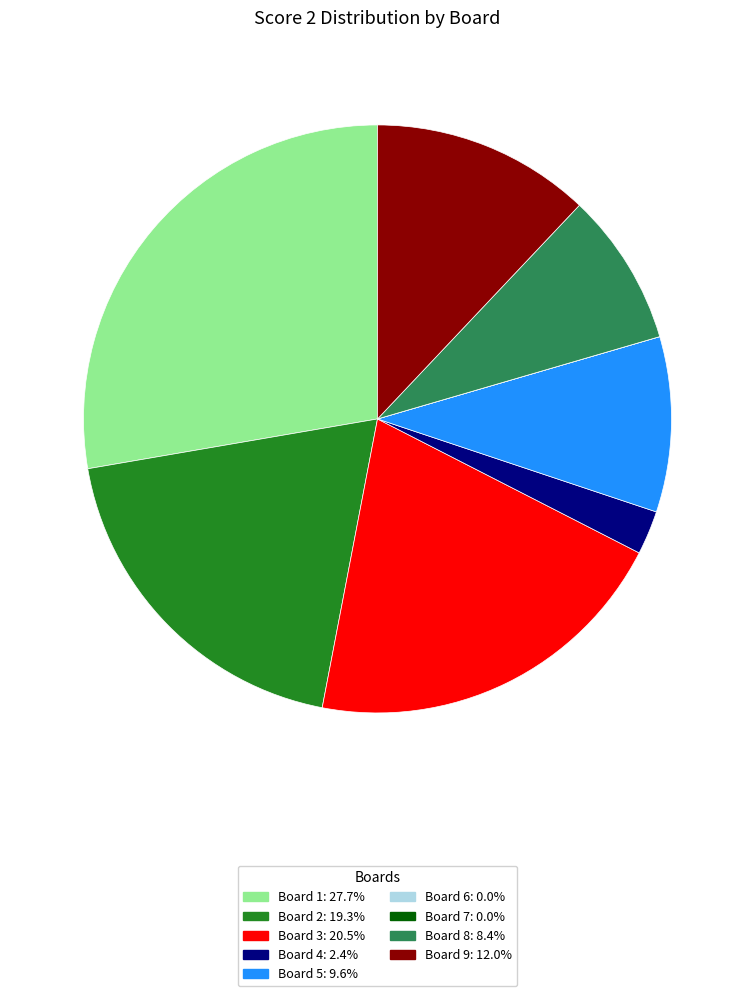

Is there any slice that represents more than half of the pie?

No